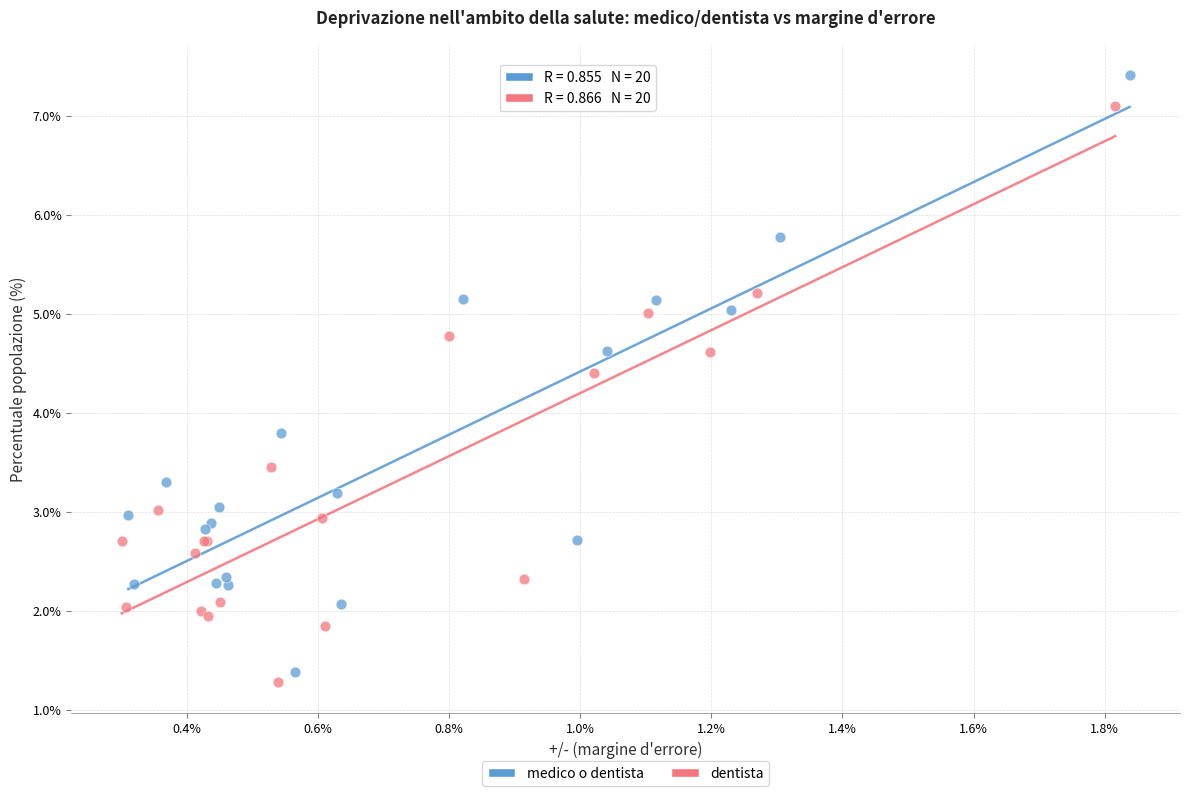

Which series reaches the minimum Y coordinate?

dentista